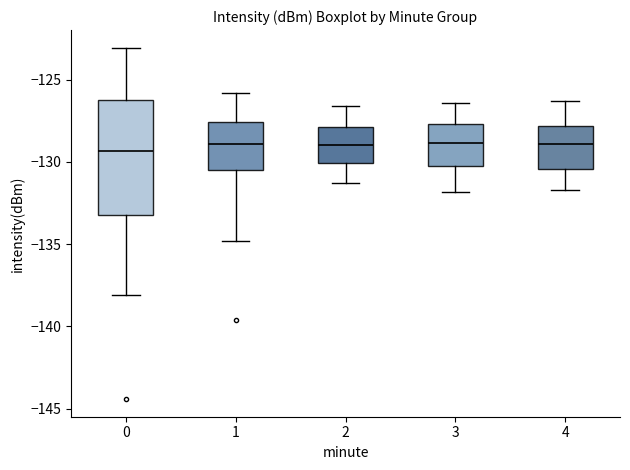

Where does the lower whisker of the box at x = 4 end on the y-axis? The values are not printed on the chart, so give them approximately, as read against the axis.

-131.5